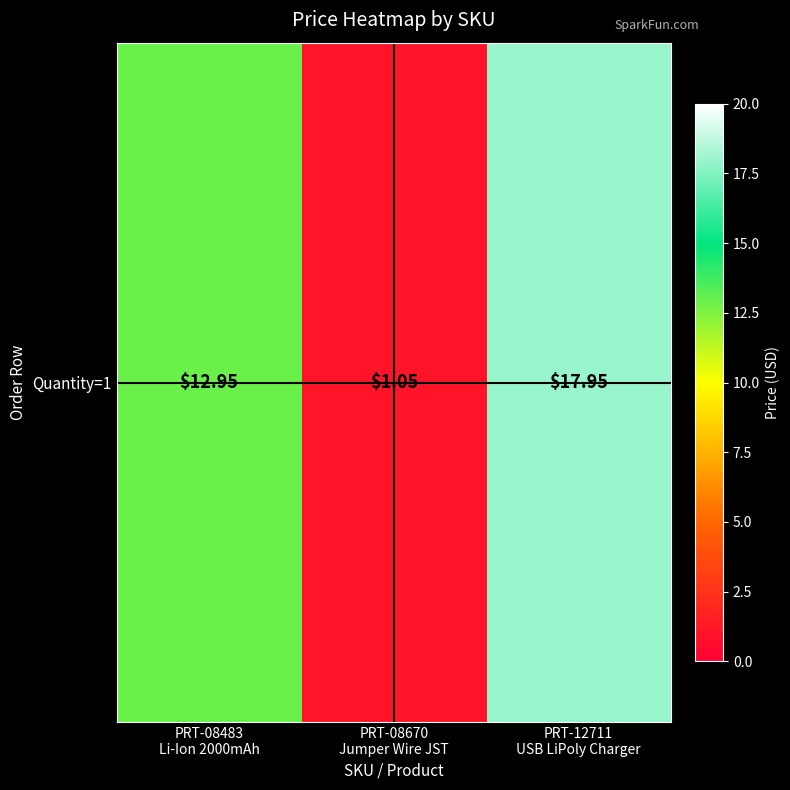

How many data points are less than 12?

1